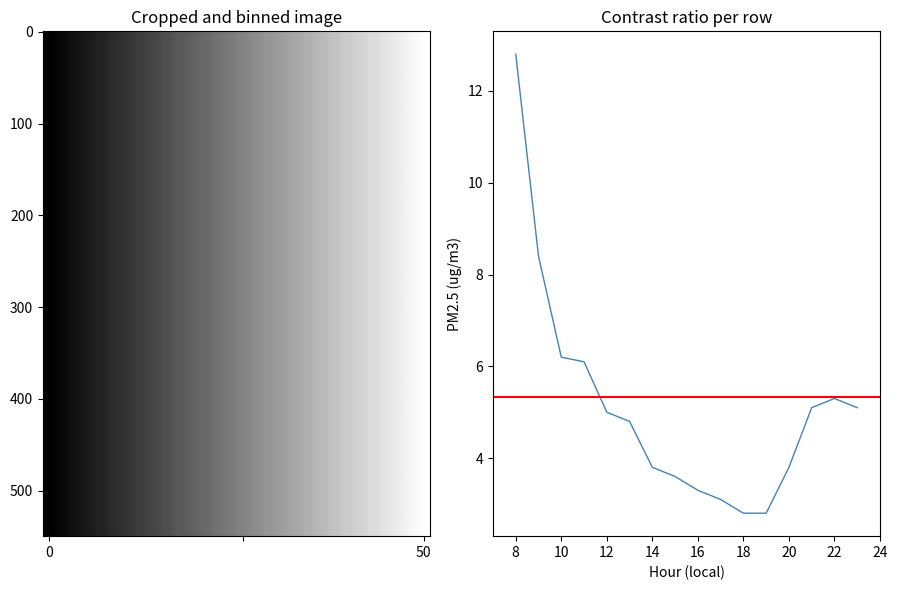

True or false: the data has more than 1 interior local peaks.

False